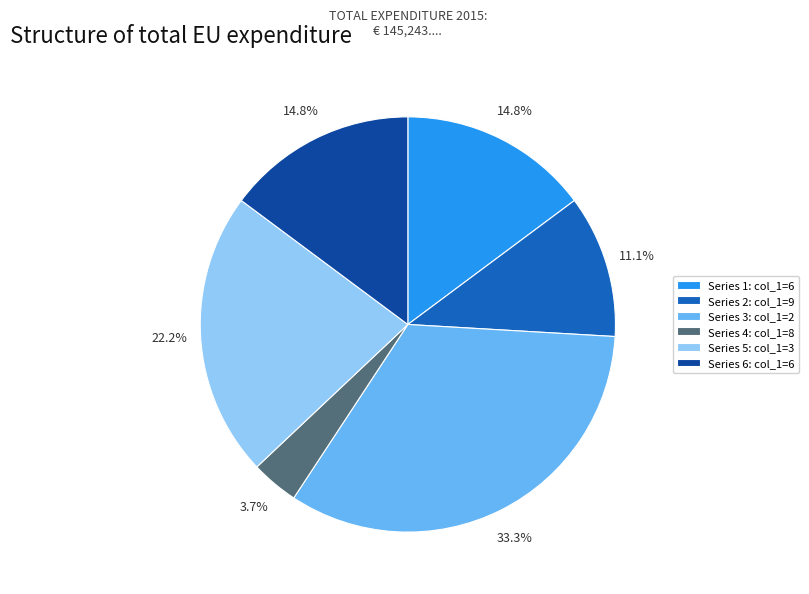

What percentage do Series 5: col_1=3 and Series 4: col_1=8 together represent?

25.9%